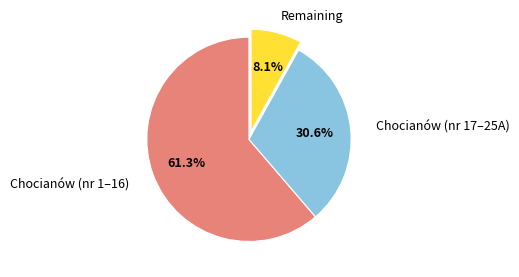

Which category has the biggest portion of the pie?

Chocianów (nr 1–16)